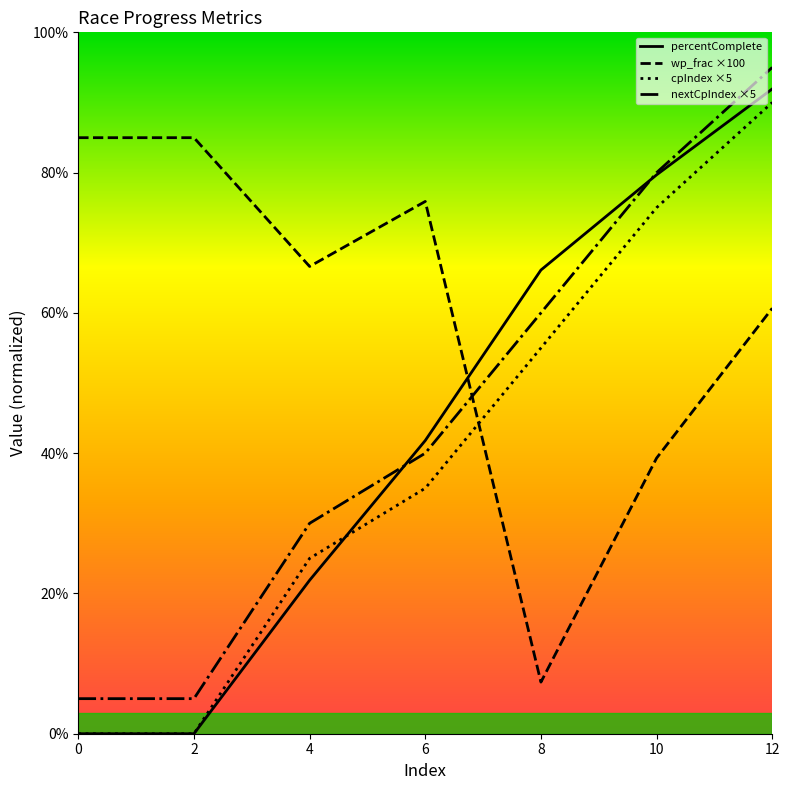

What is the value of the wp_frac point at the 3rd from the left?

66.6